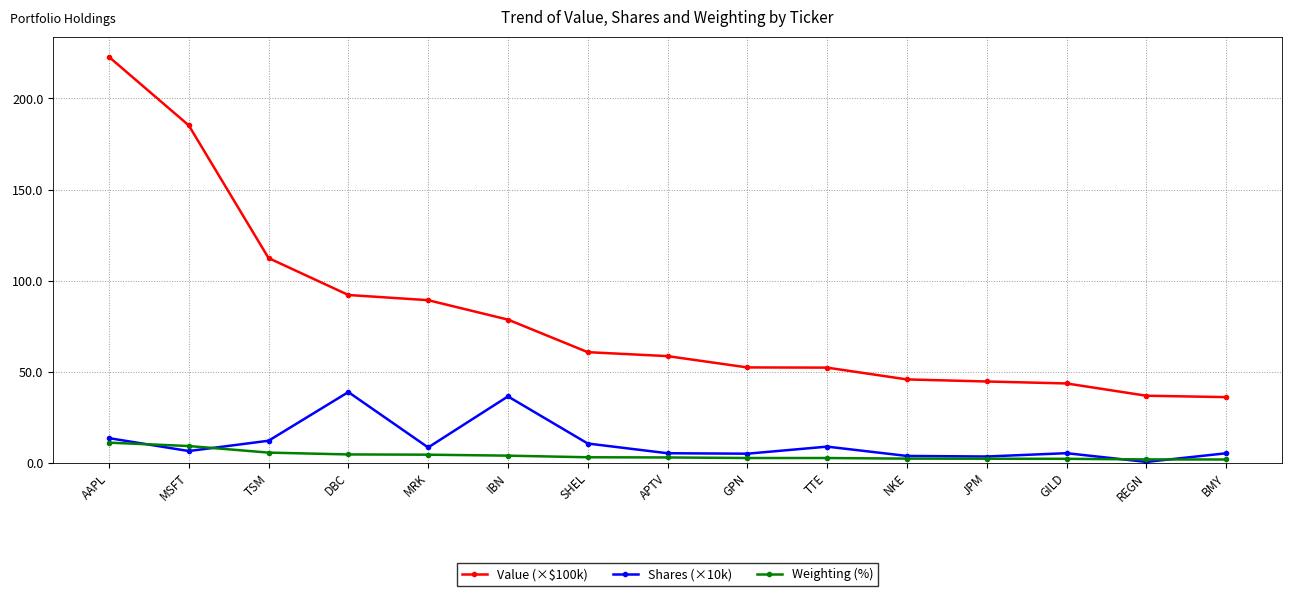

Which series has the widest spread of values?

Value (×$100k)